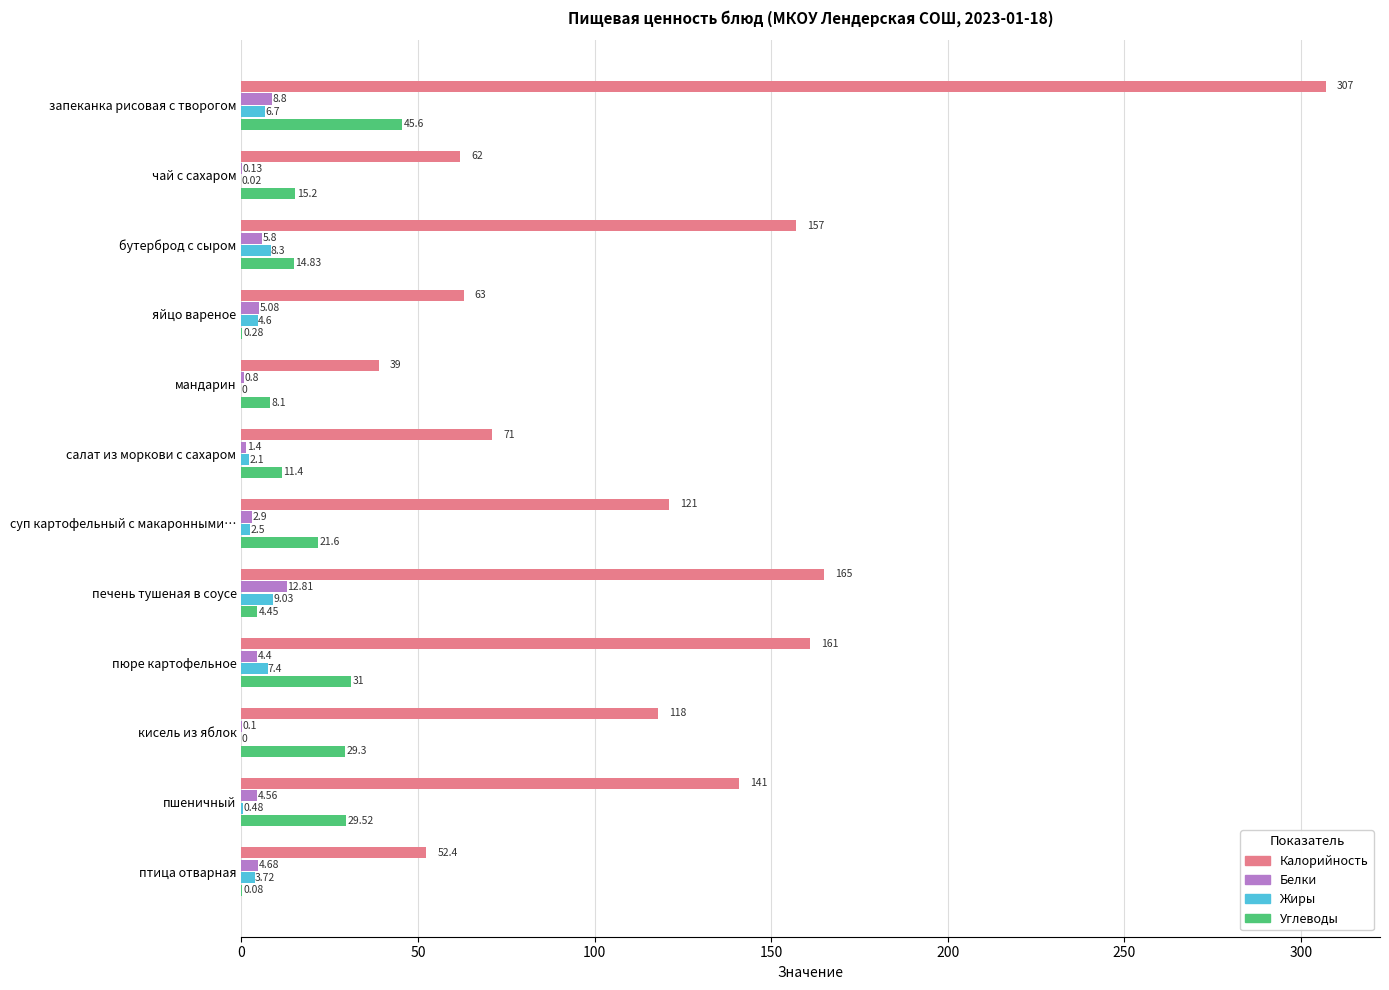

How many values in Жиры are above zero?

10